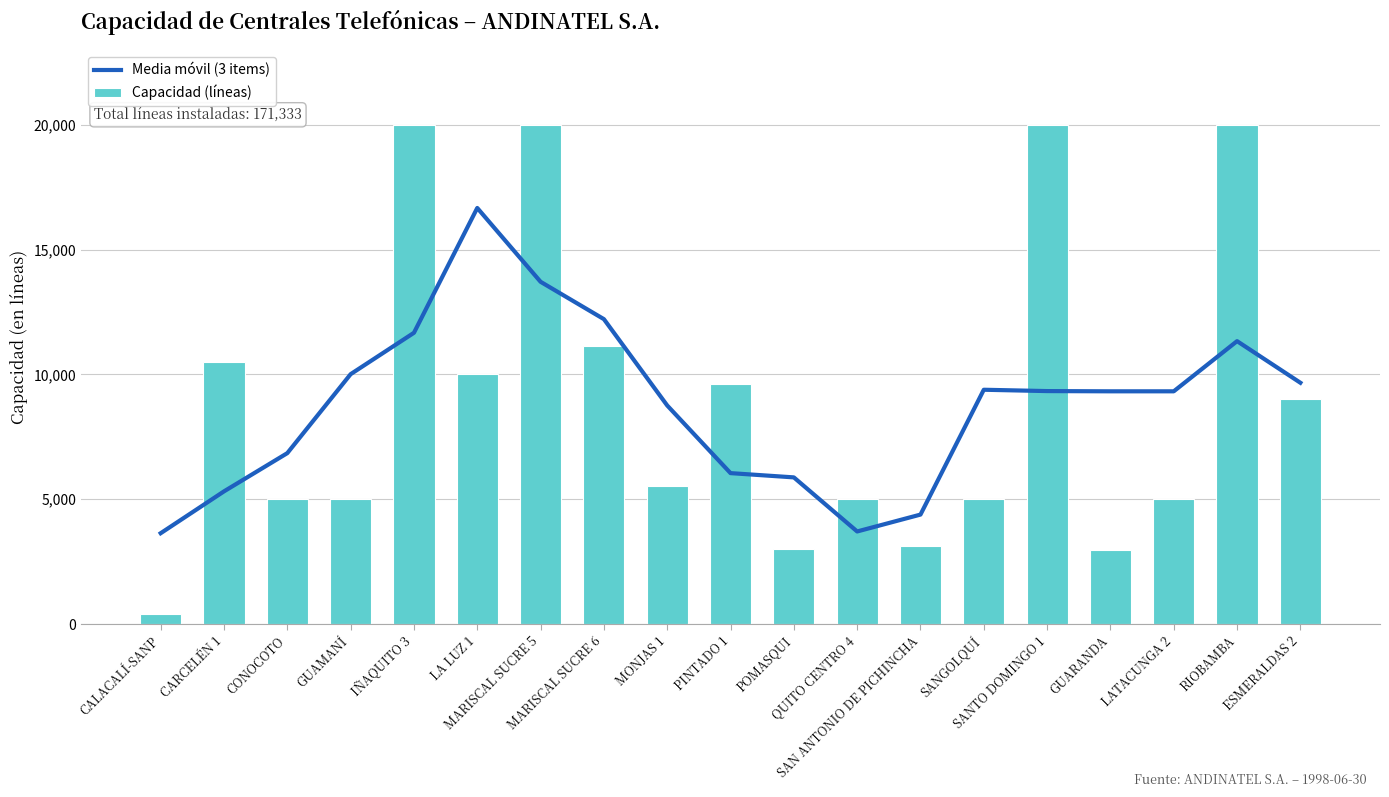

True or false: Capacidad (líneas) has a value of 2968.0 at GUARANDA.

True